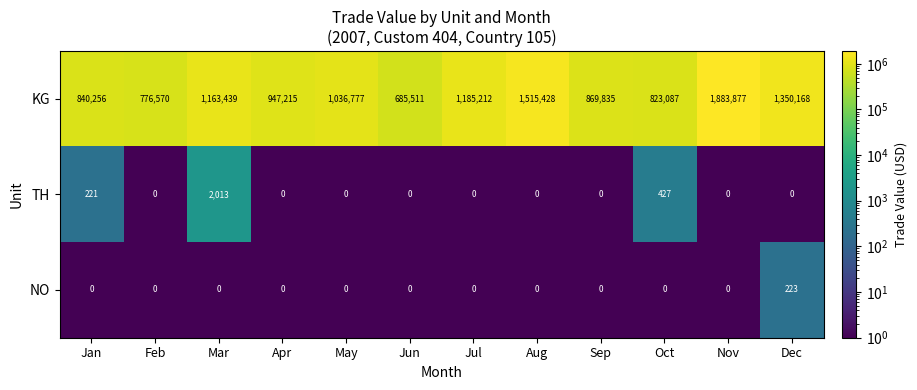

How many distinct data groups are displayed?

3